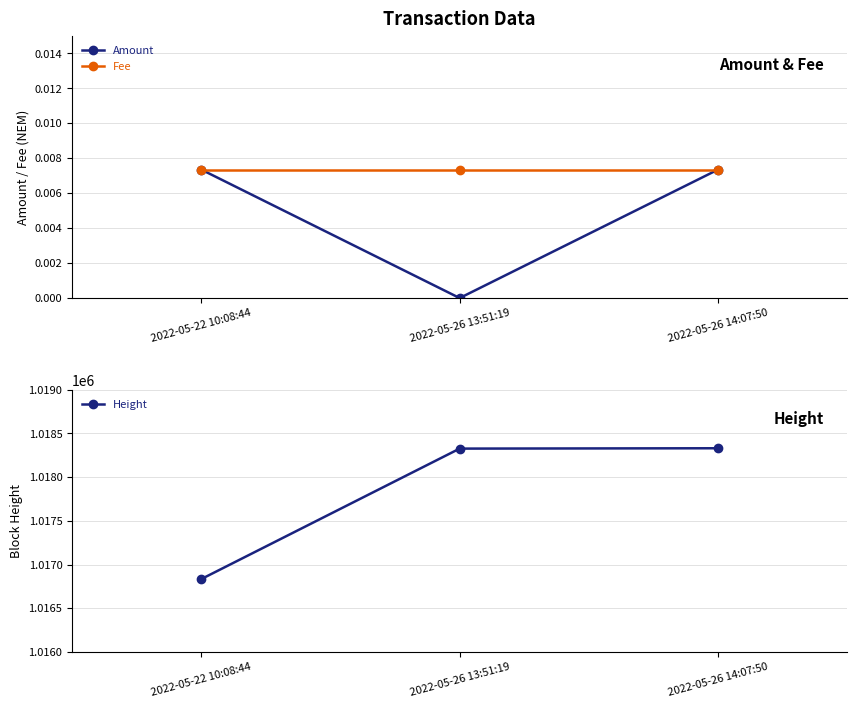

At which label does Amount reach its peak?

2022-05-22 10:08:44